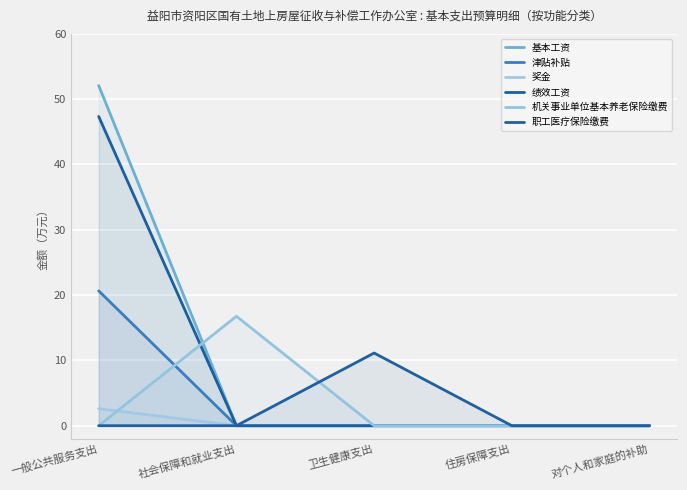

True or false: 津贴补贴 and 基本工资 cross at least once.

False